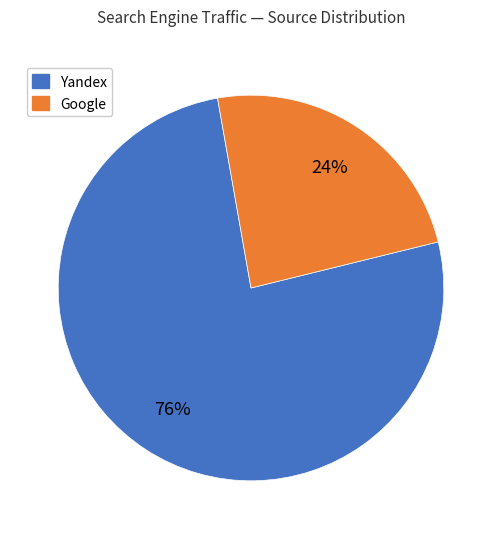

Which slice is the smallest?

Google